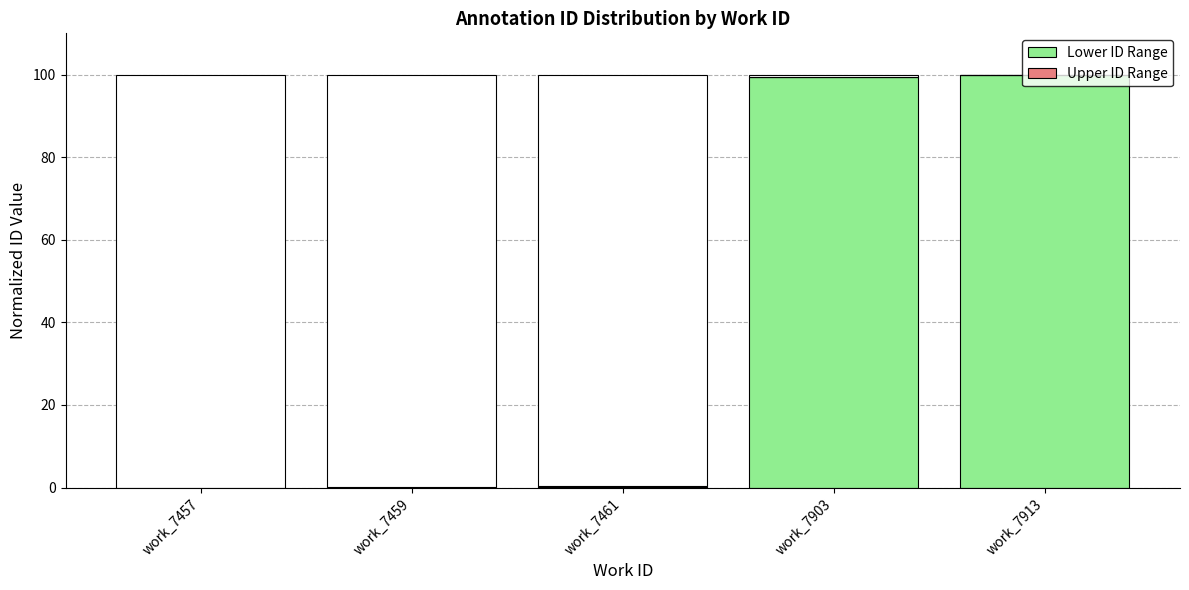

List the series in order of their peak value, highest first.

Lower ID Range, Upper ID Range